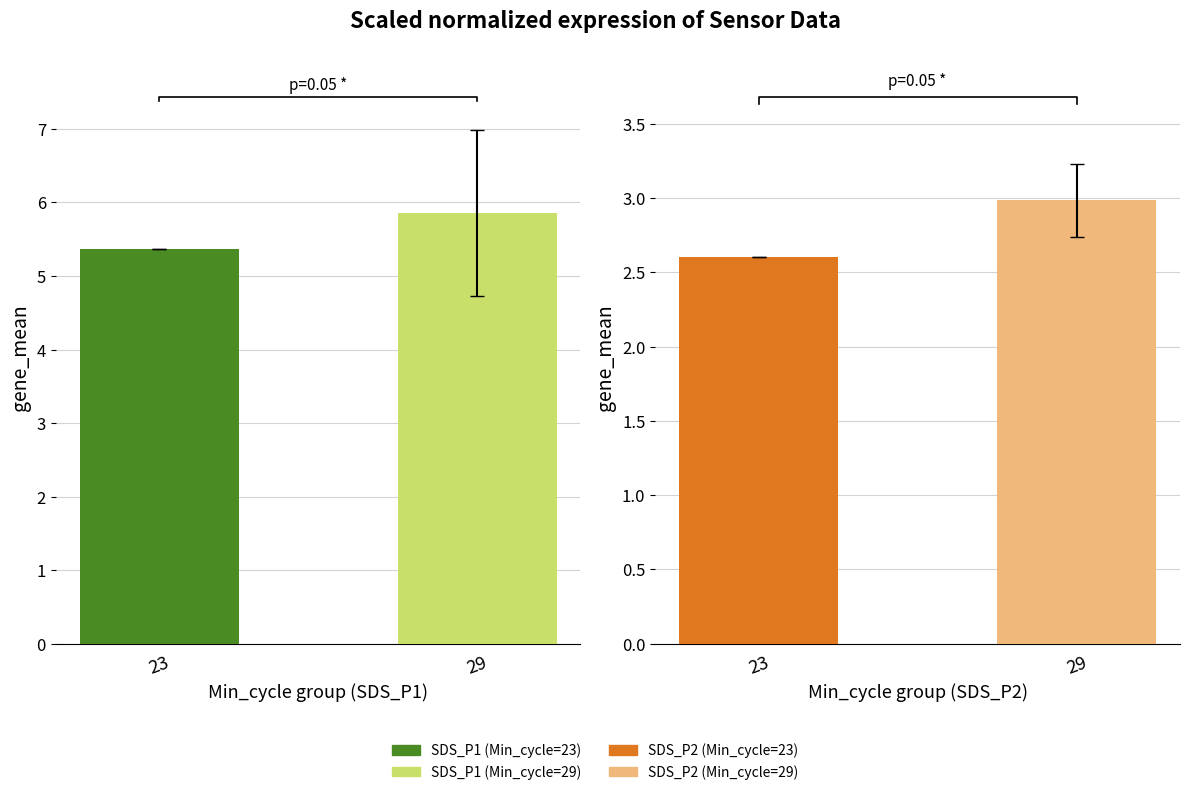

True or false: SDS_P2 has a value of 0.5 at 23.

False